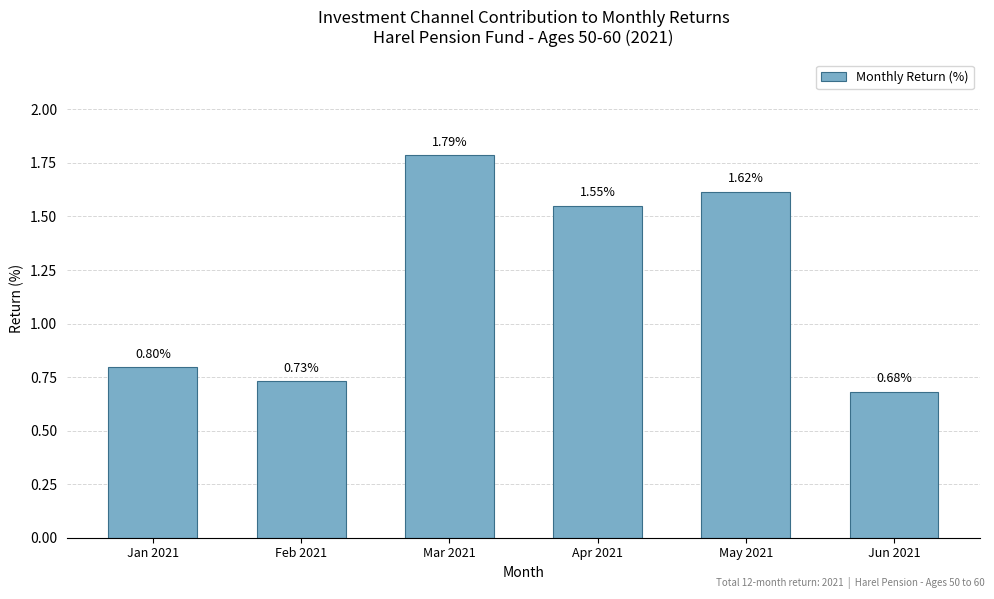

List the labels in order of value, largest first.

Mar 2021, May 2021, Apr 2021, Jan 2021, Feb 2021, Jun 2021